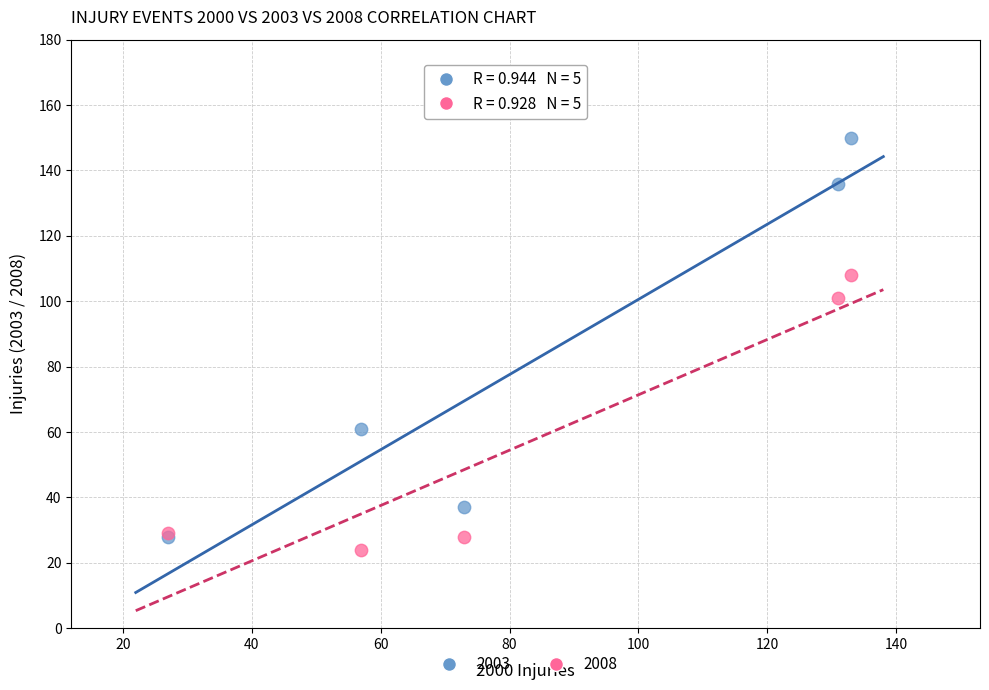

Across all series, what Y value is closest to 87?

101